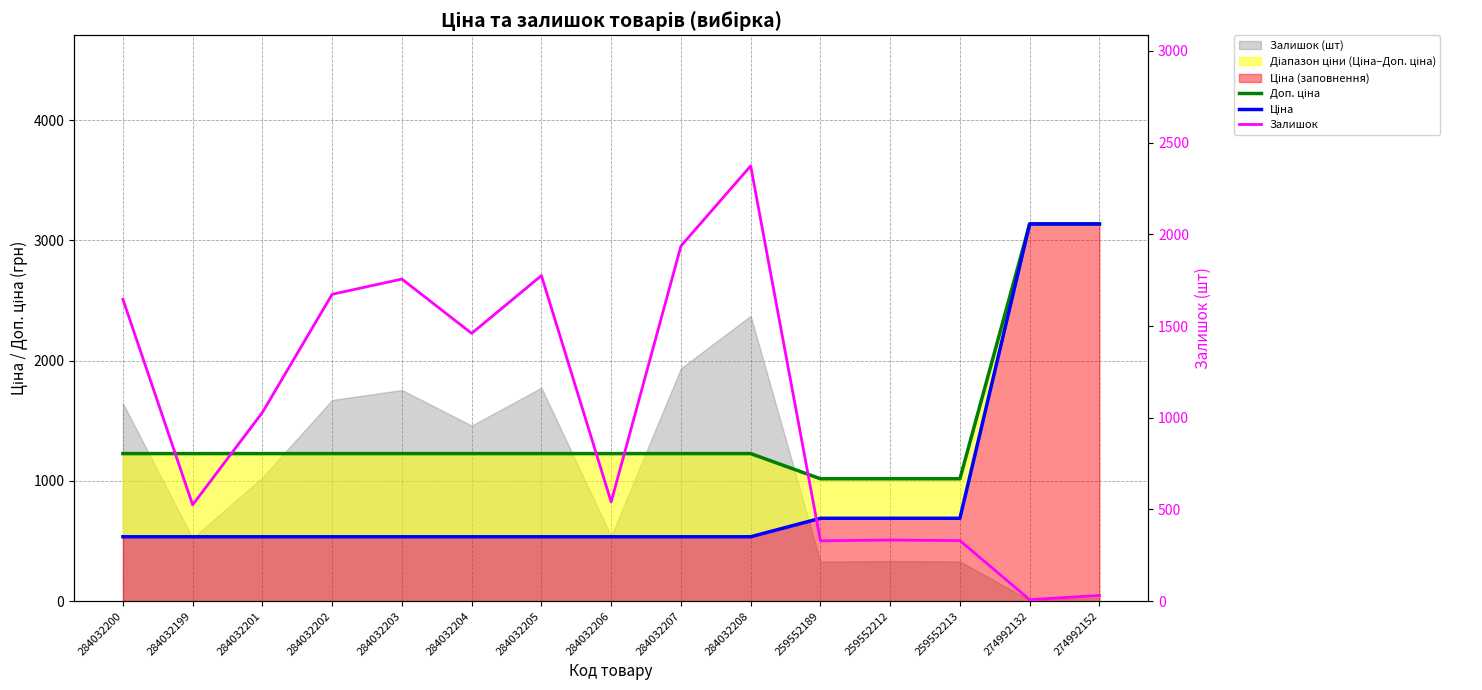

What is the sum of all Залишок values?

15745.0